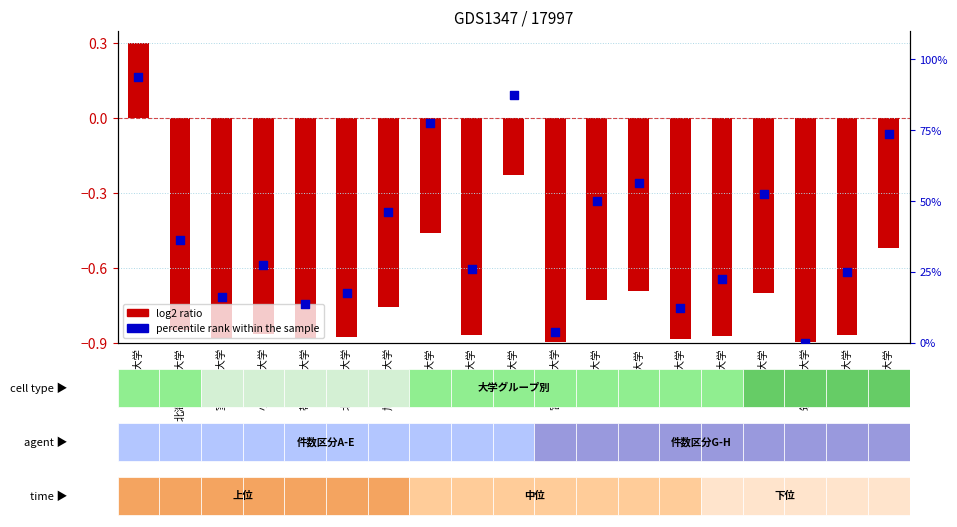

At which category is the sum across all series the highest?

北海道大学